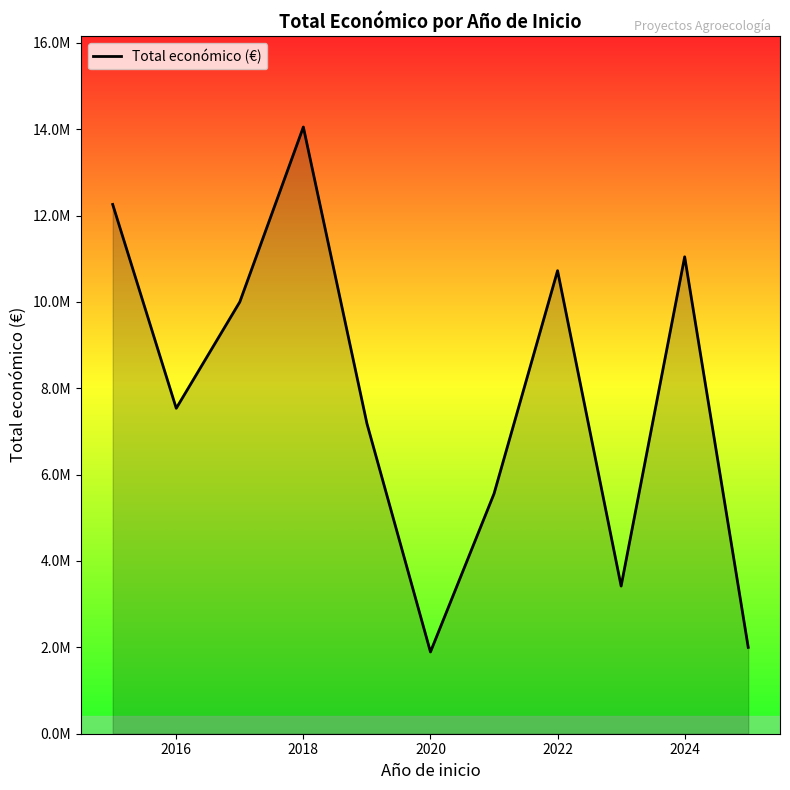

True or false: the data has more than 0 interior local peaks.

True